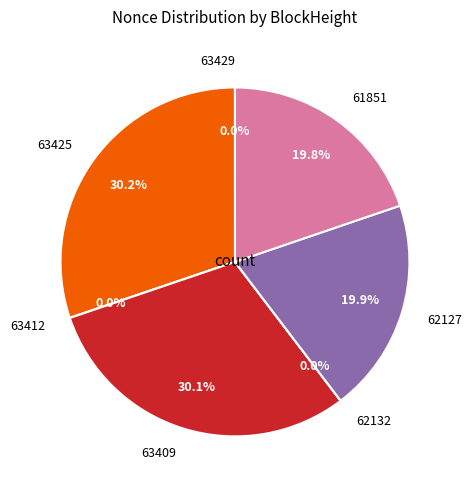

Is there any slice that represents more than half of the pie?

No